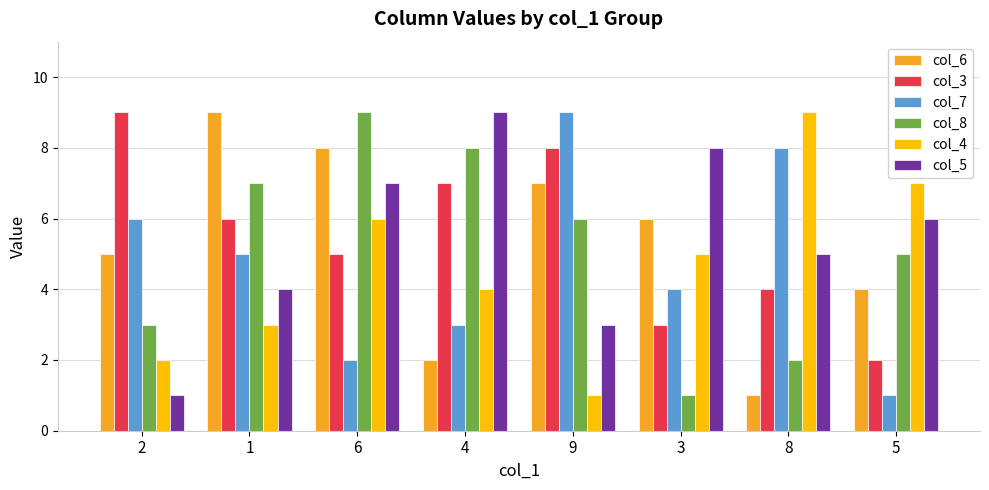

List the labels in order of col_3 value, largest first.

2, 9, 4, 1, 6, 8, 3, 5